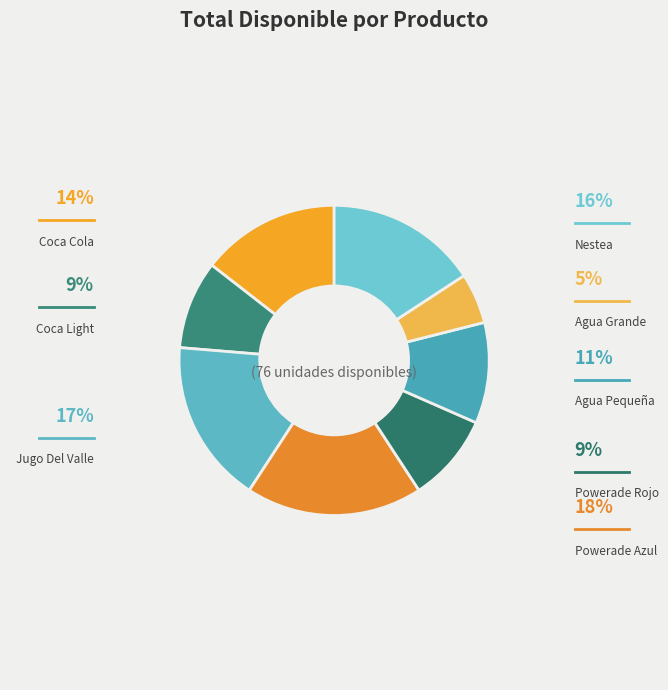

How many slices are in this pie chart?

8